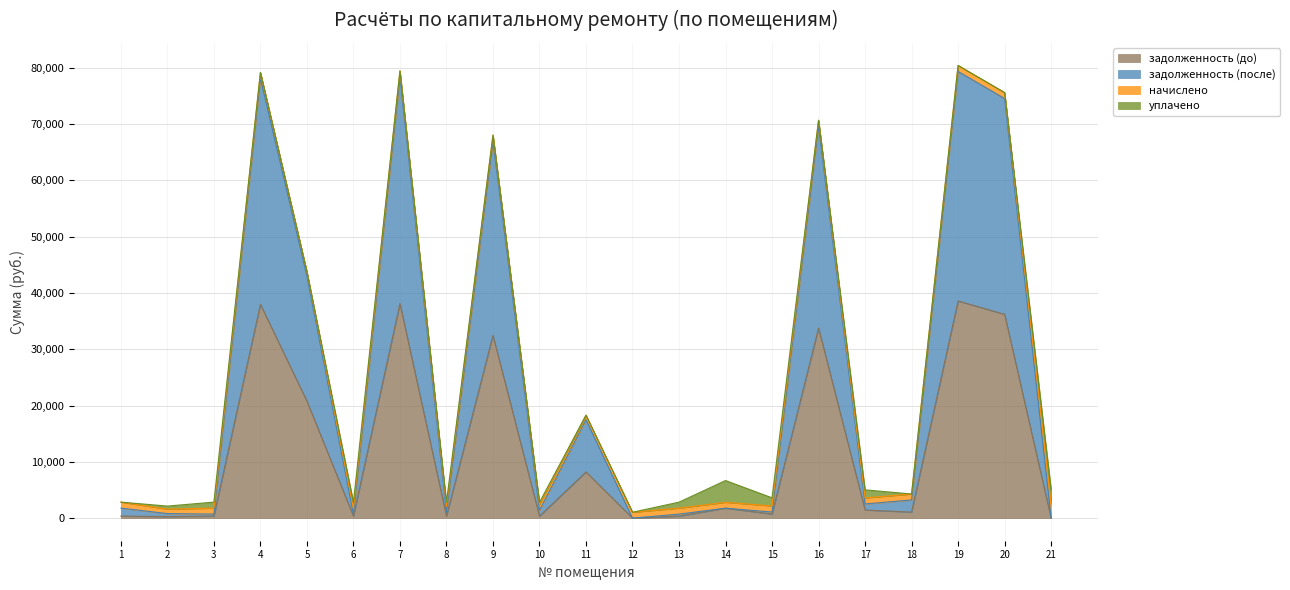

How many values in задолженность (до) are above zero?

19